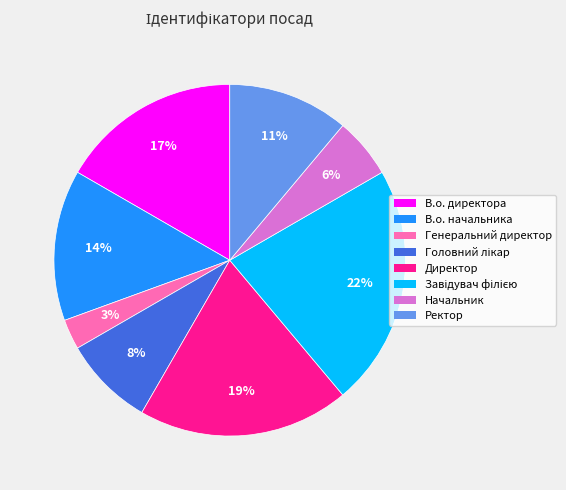

To the nearest percent, what portion does Ректор represent?

11%